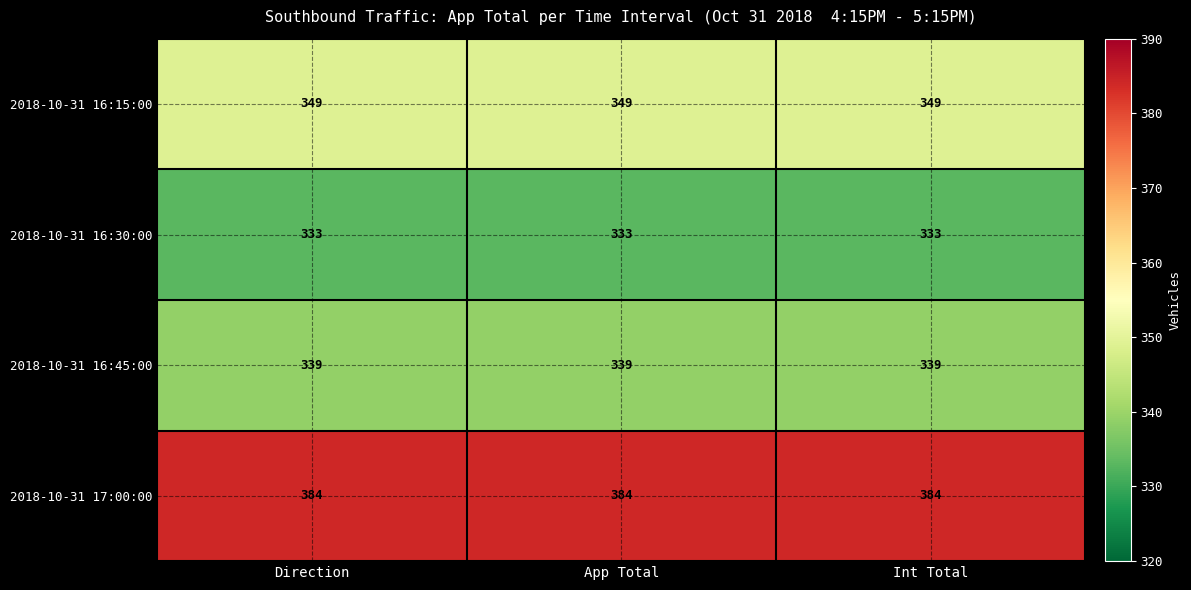

Is it true that 2018-10-31 16:30:00 equals 333 at App Total?

True